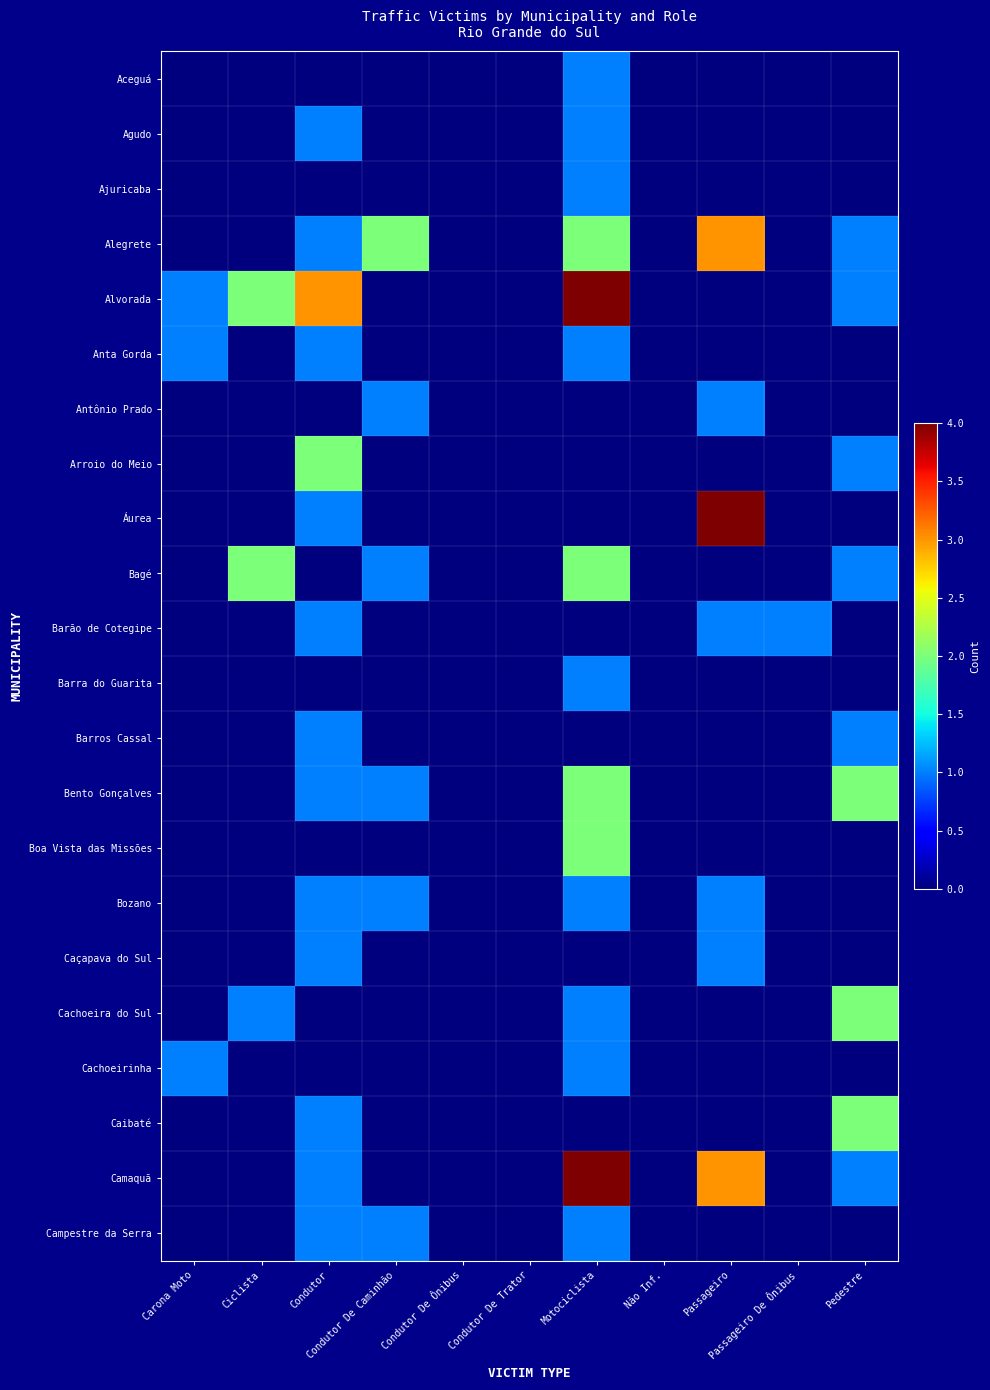

At Condutor De Trator, list the series in order from smallest to largest.

Aceguá, Agudo, Ajuricaba, Alegrete, Alvorada, Anta Gorda, Antônio Prado, Arroio do Meio, Áurea, Bagé, Barão de Cotegipe, Barra do Guarita, Barros Cassal, Bento Gonçalves, Boa Vista das Missões, Bozano, Caçapava do Sul, Cachoeira do Sul, Cachoeirinha, Caibaté, Camaquã, Campestre da Serra